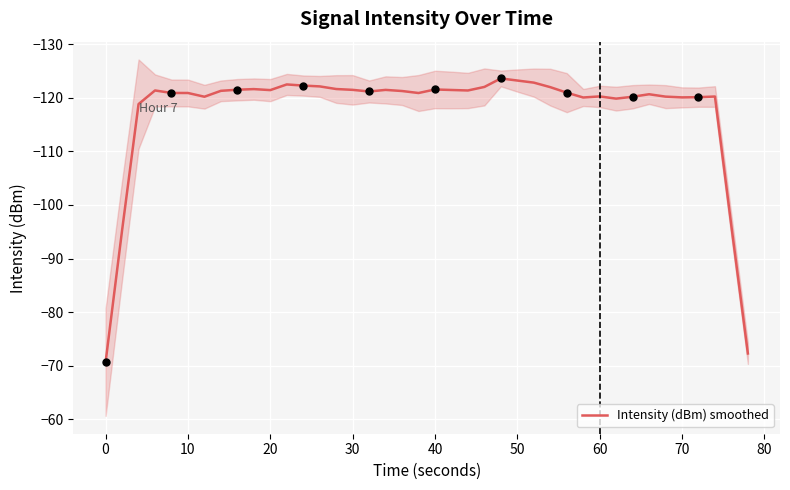

What is the highest value of the Intensity (dBm) smoothed series?

-70.7